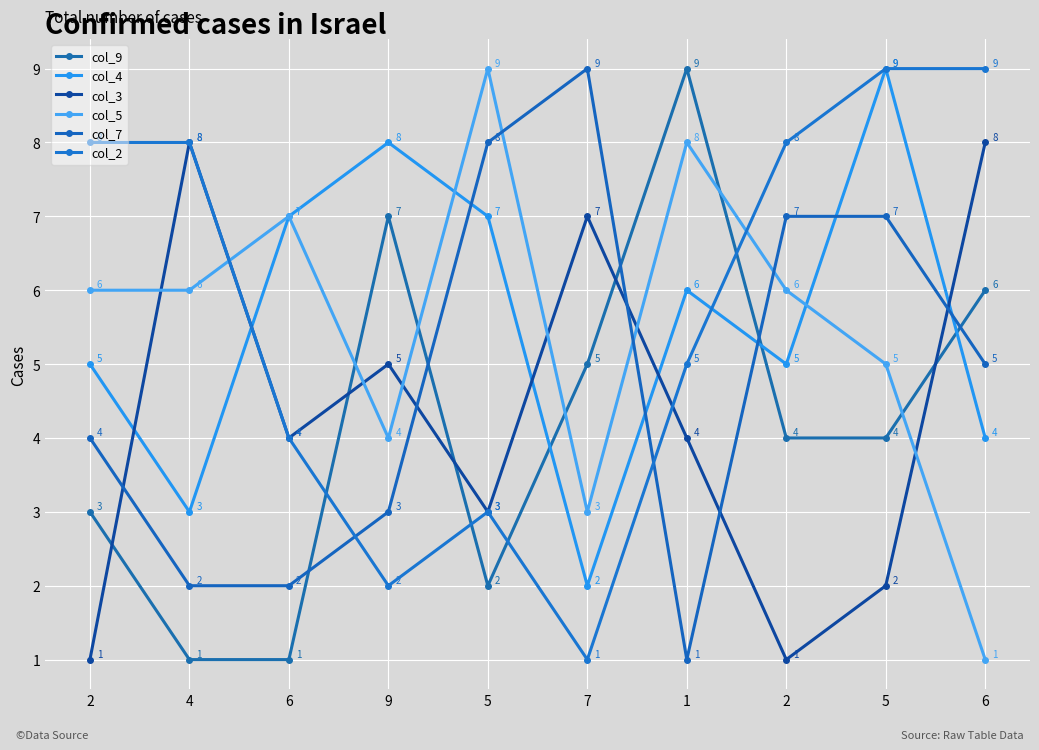

Is it true that col_2 equals 2 at 9?

True